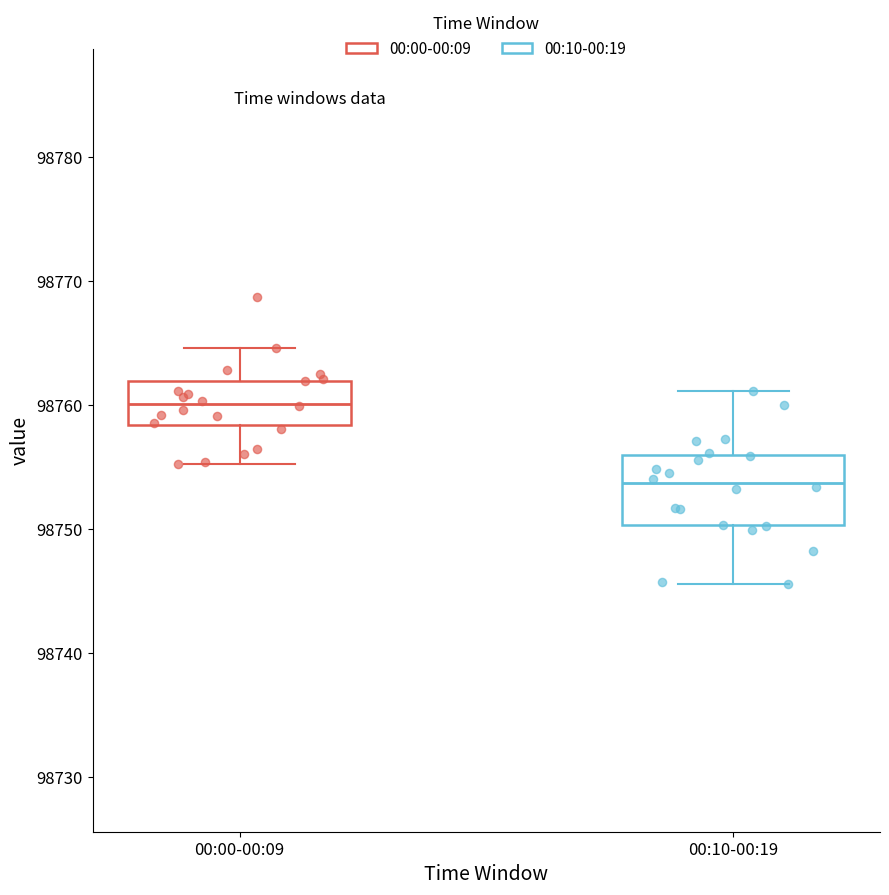

Reading left to right, read every box against the y-axis: the position of its median line, the range the box covers, and the ends of its whiskers. The values are not printed on the chart, so give them approximately, as read against the axis.

00:00-00:09: median 98760, box 98758 to 98762, whiskers 98755 to 98765
00:10-00:19: median 98754, box 98750 to 98756, whiskers 98746 to 98761